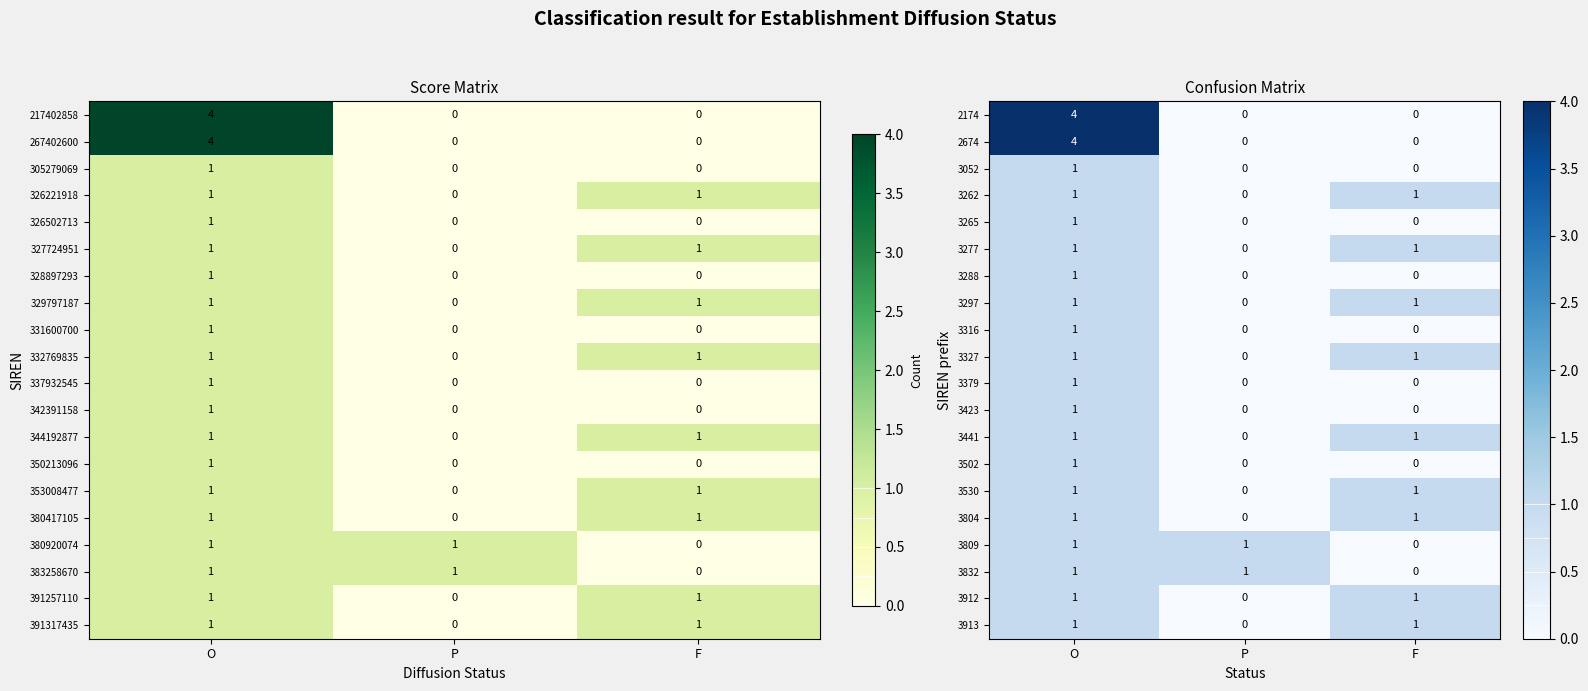

The value of 3809 at O is 1. True or false?

True